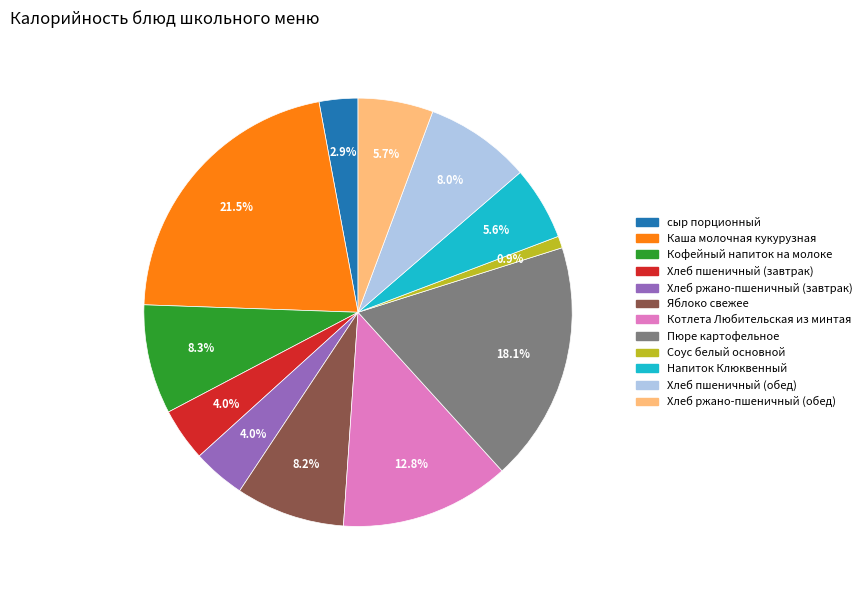

Is Котлета Любительская из минтая the majority of the pie?

No